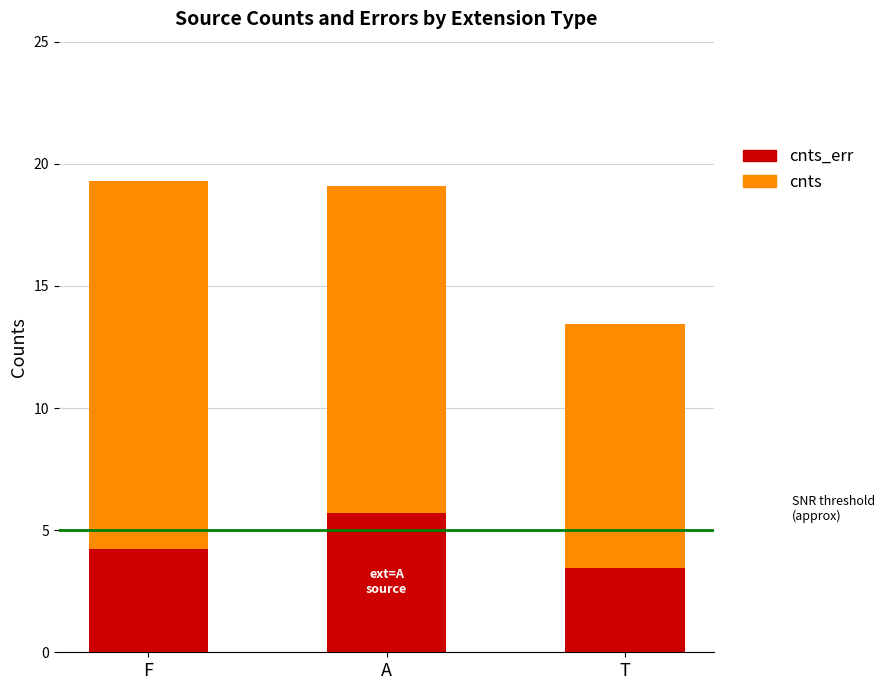

What is the total value across all series at A?

19.1